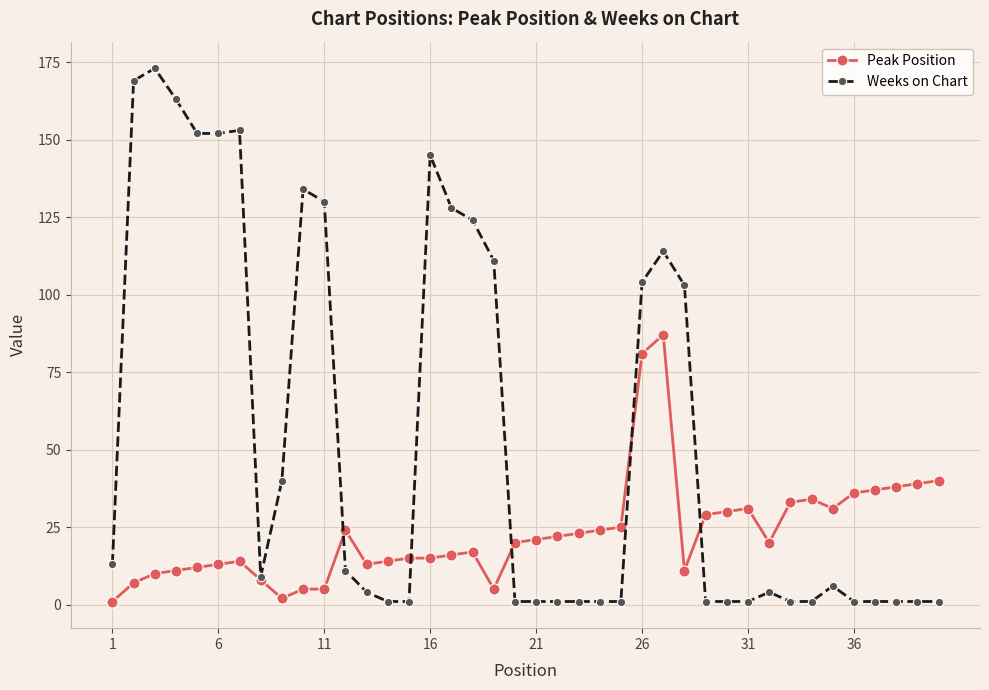

True or false: Peak Position has more than 0 interior local peaks.

True